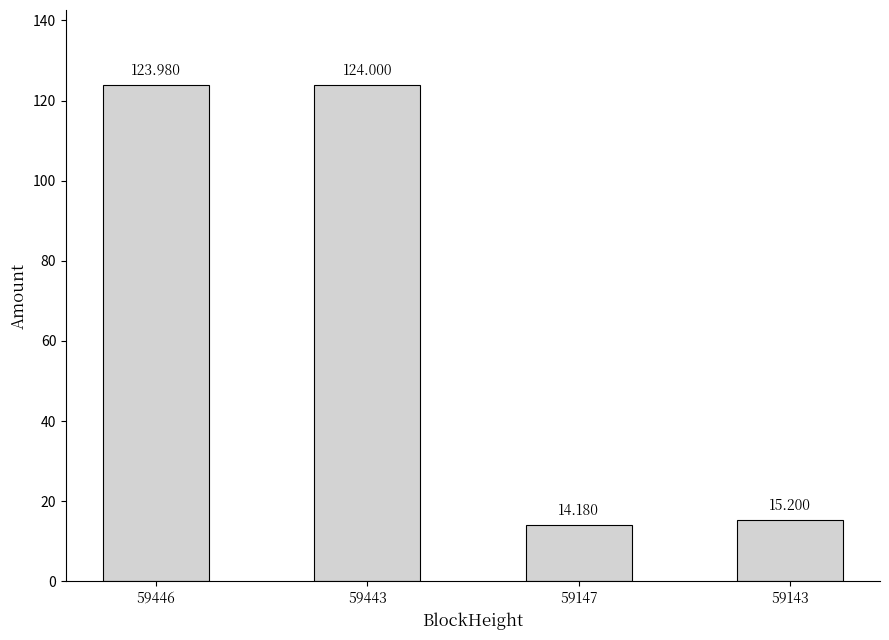

Which category has the highest value across all series?

59443